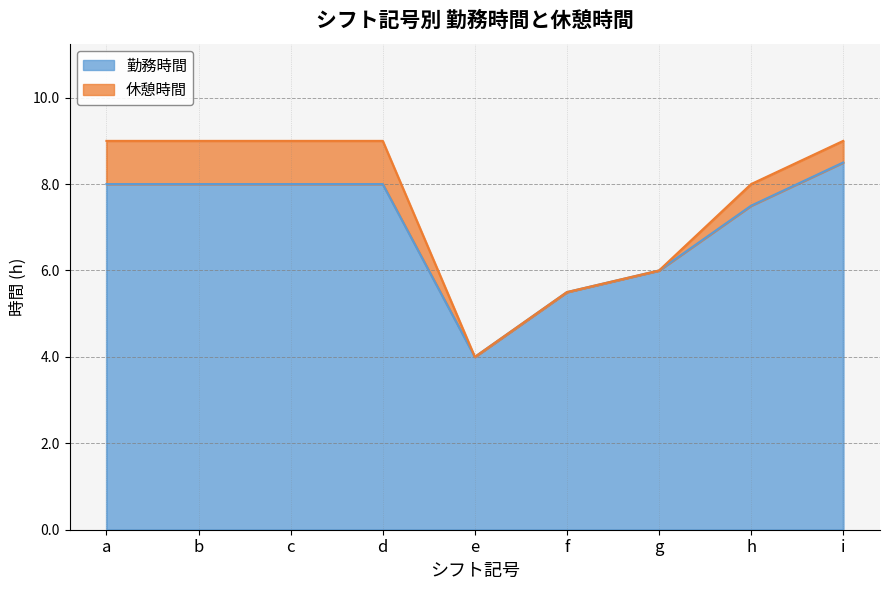

What is the sum of all values?

63.5